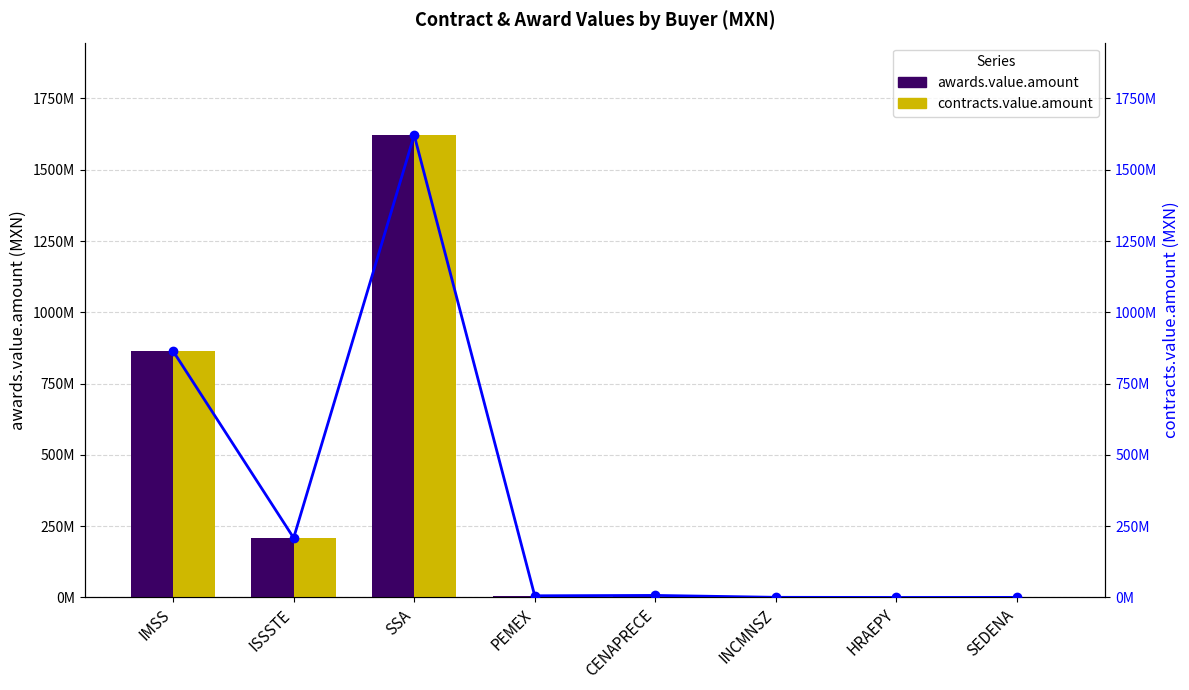

The contracts.value.amount (line) series shows 72222596.2 at ISSSTE. True or false?

False